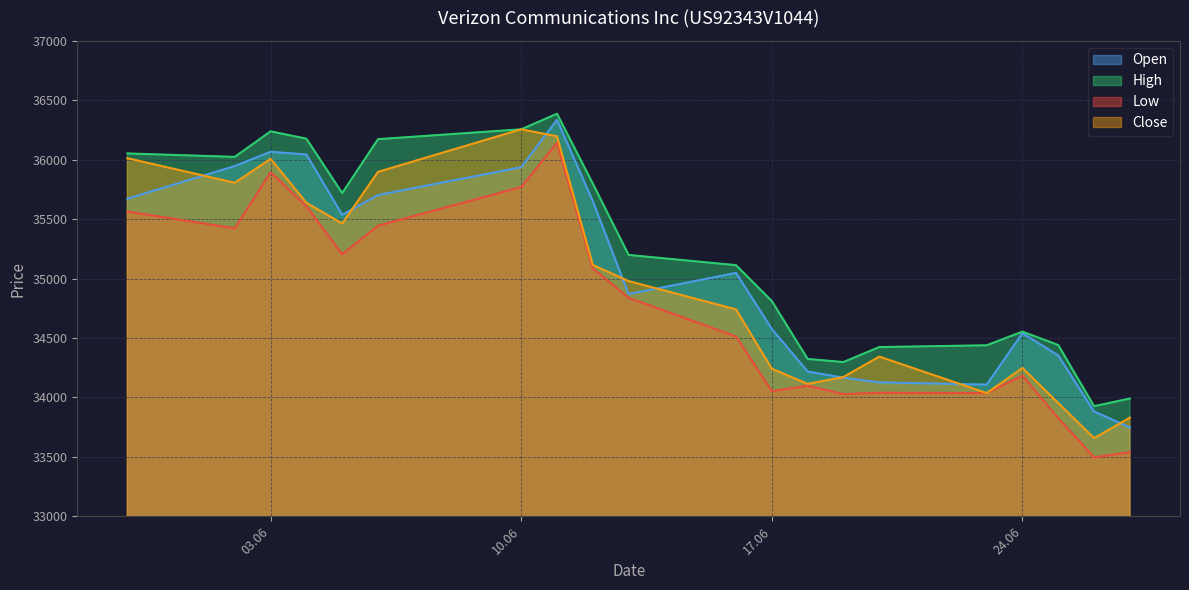

In Open, how many points are higher than both neighbors (excluding endpoints)?

4